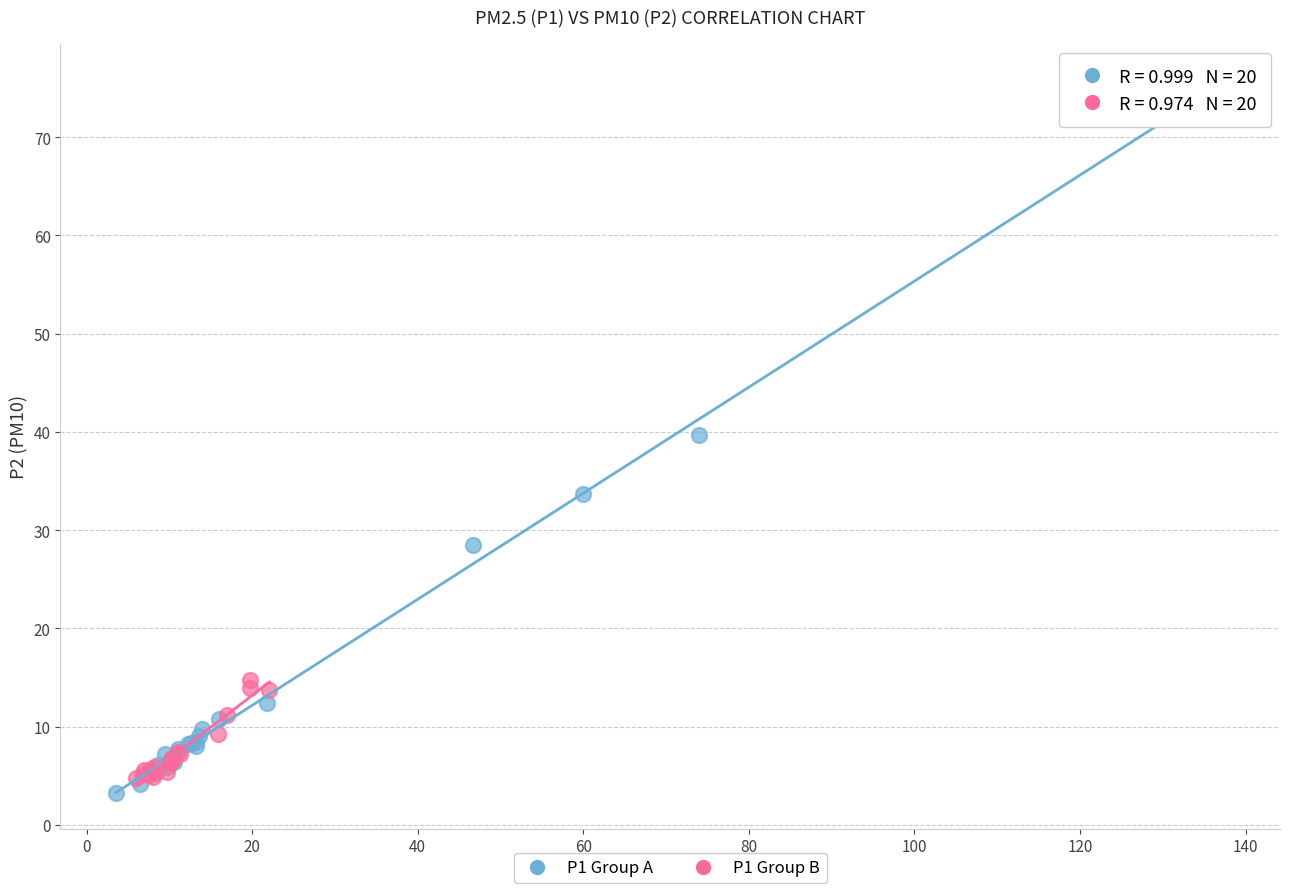

What are all the series names shown in the legend?

P1 Group A, P1 Group B